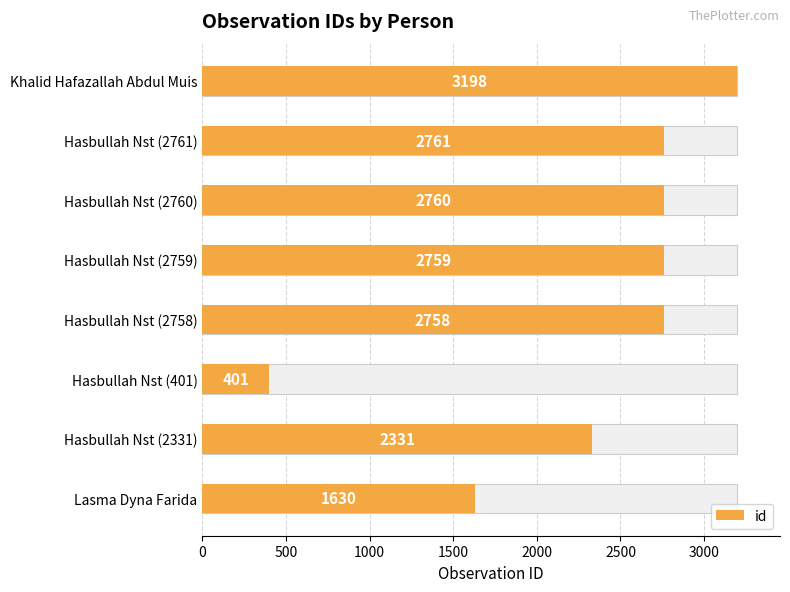

Count the number of values greater than 2759.

3